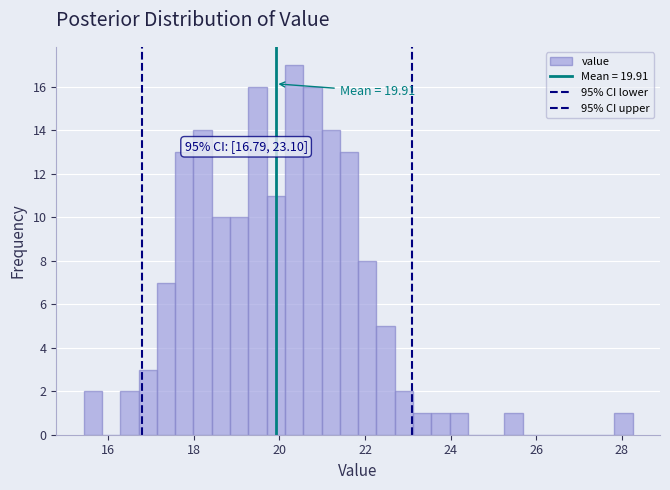

Read against the x-axis, roughly where is the centre of the tallest bar?

20.4